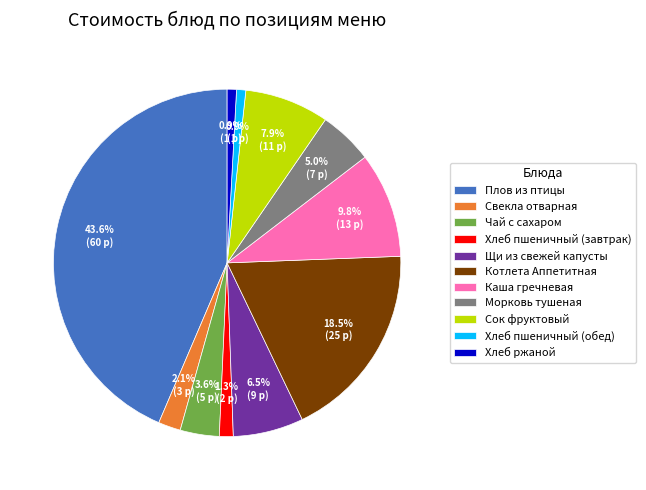

Combined, do Чай с сахаром and Щи из свежей капусты account for over 50%?

No